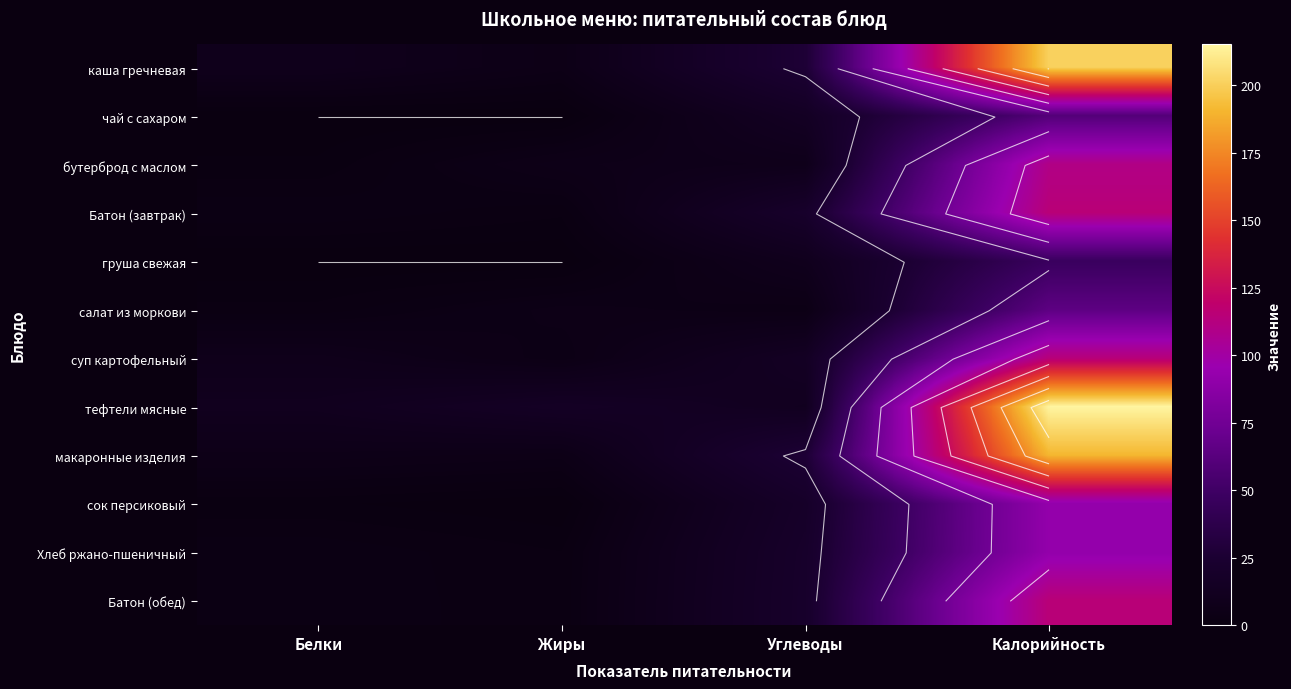

Which category has the lowest value in the груша свежая series?

Белки